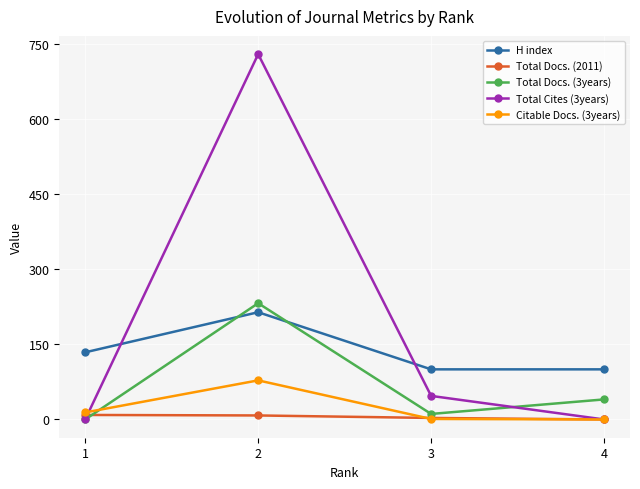

At which label does Total Docs. (3years) reach its peak?

2